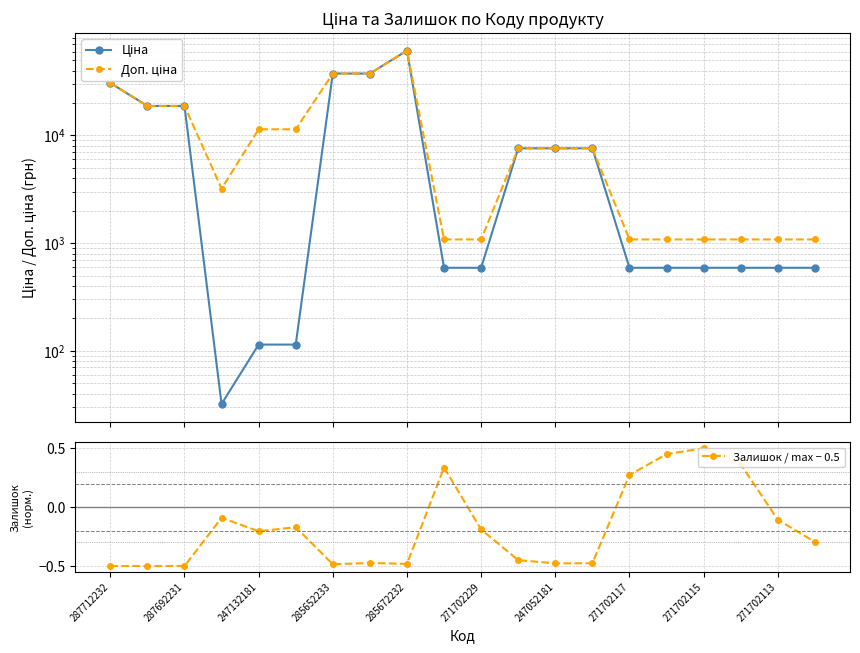

True or false: Доп. ціна and Залишок / max − 0.5 intersect in this chart.

False